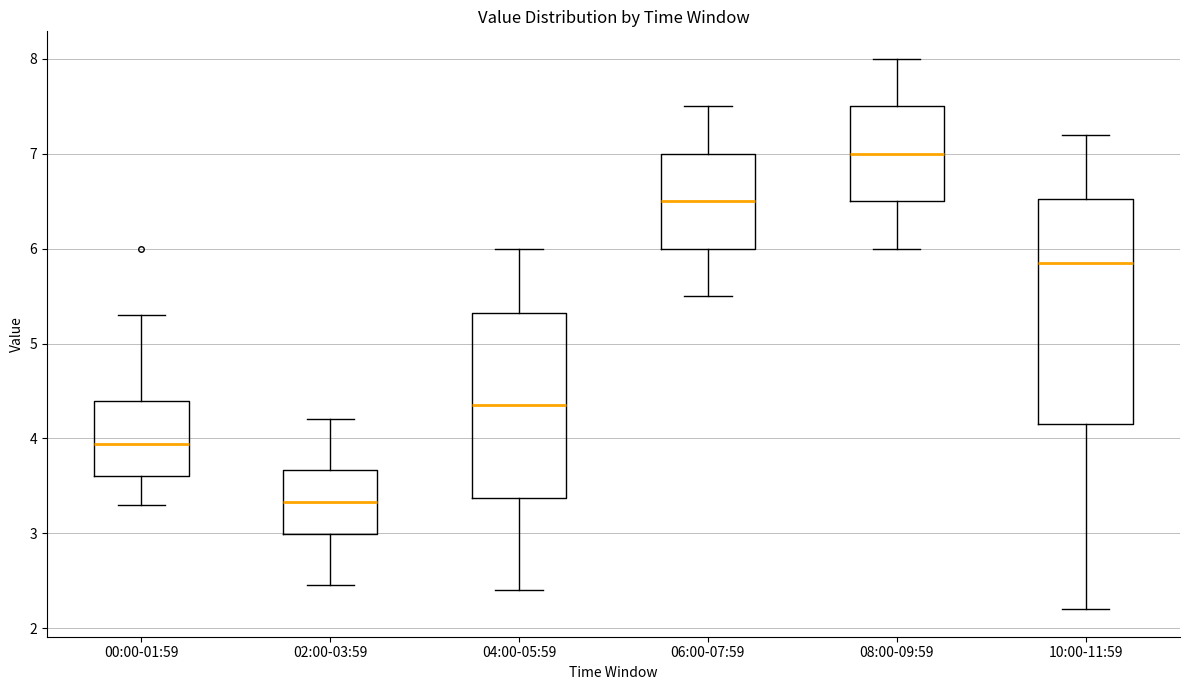

Comparing the boxes themselves (not the whiskers), which one is the tallest?

10:00-11:59